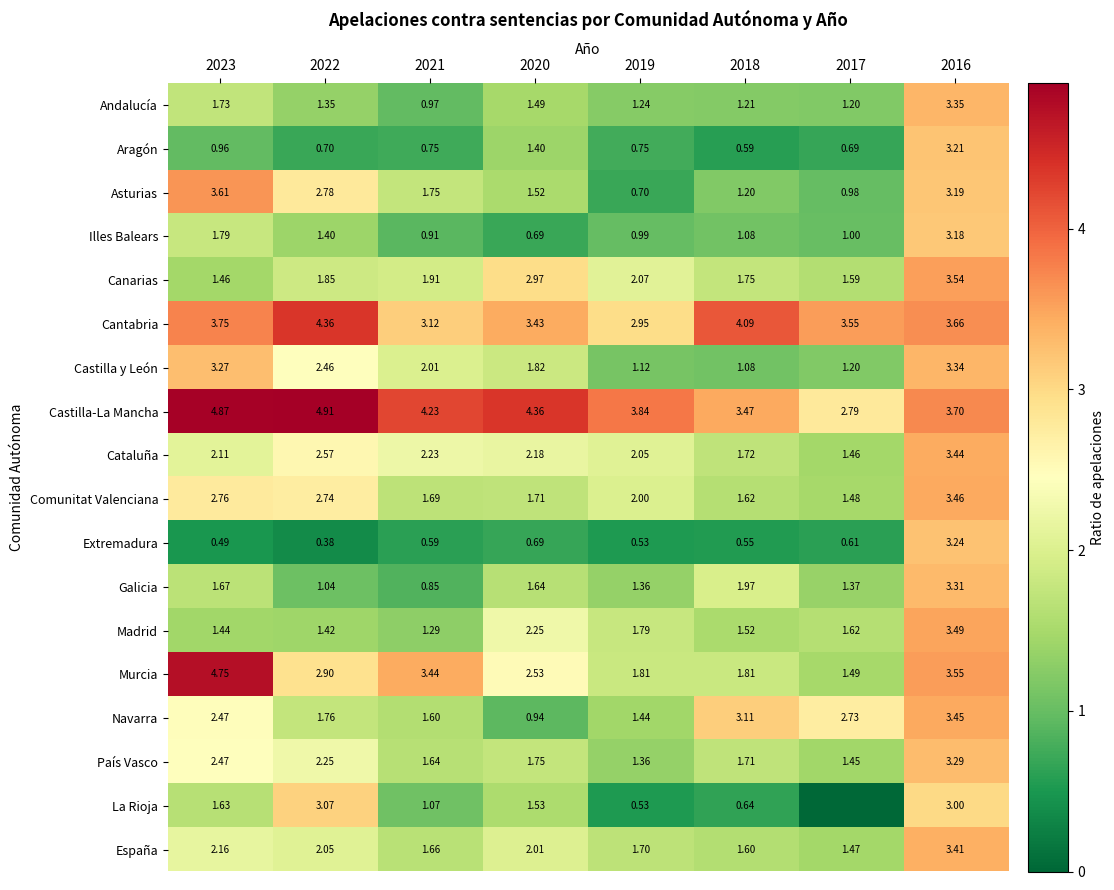

How many values in the Cantabria series are below 3?

1